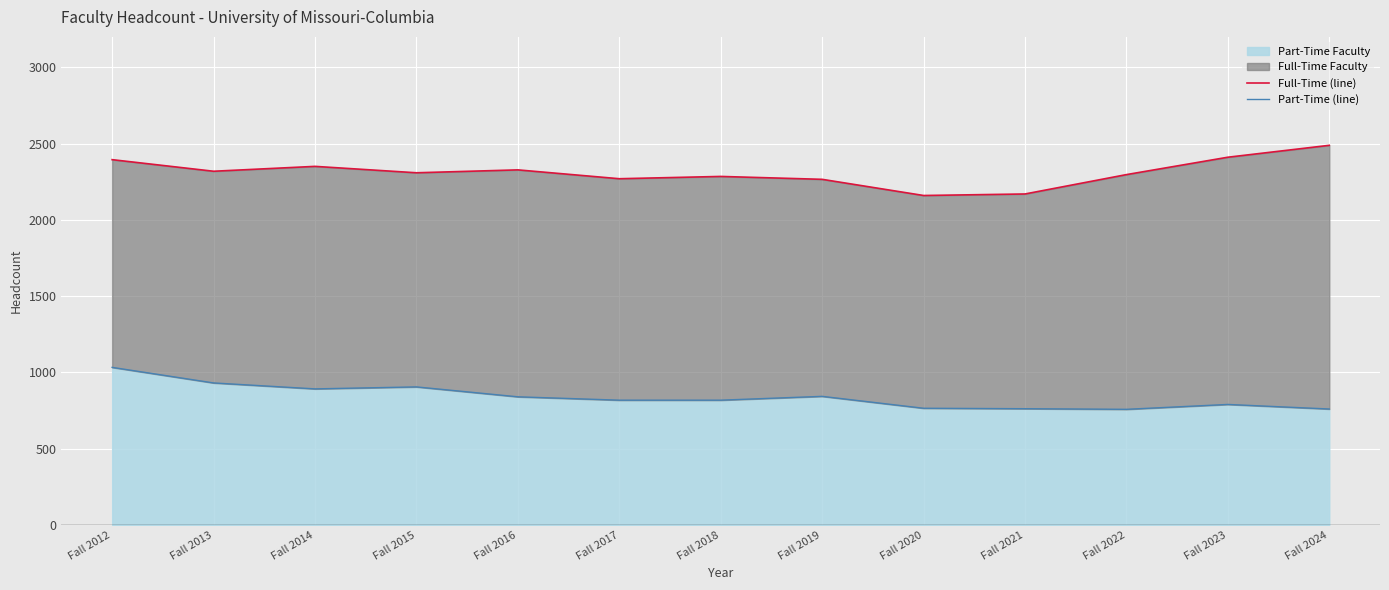

Between Fall 2012 and Fall 2017, which series saw the biggest shift?

Part-Time (line)